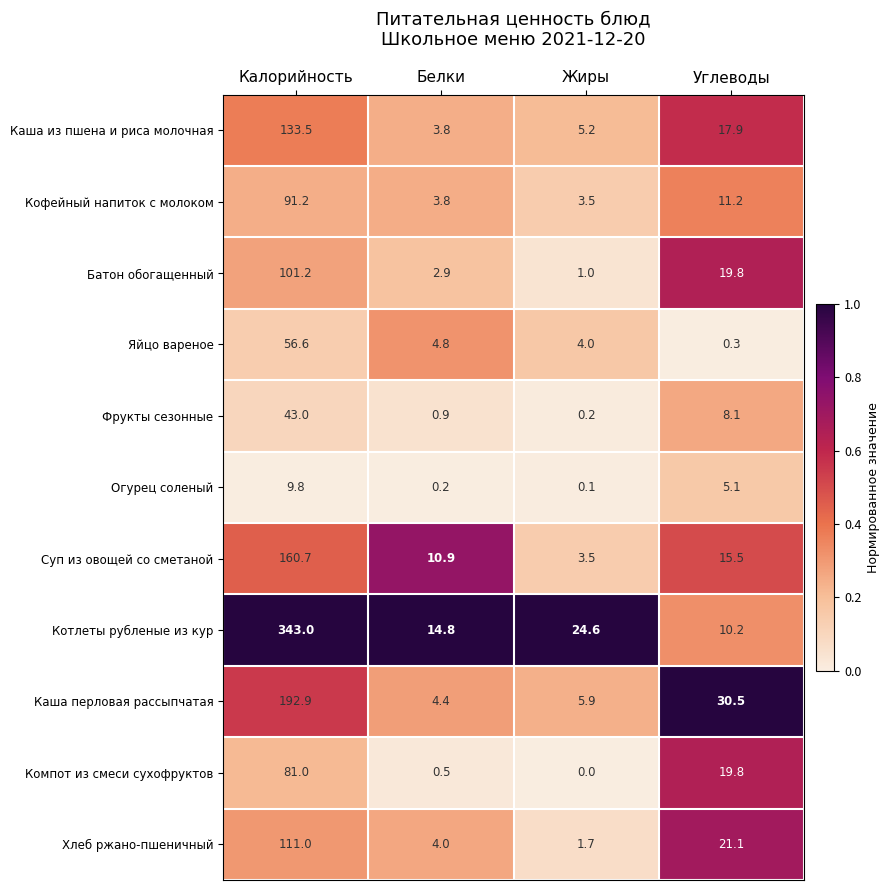

How many distinct data groups are displayed?

11